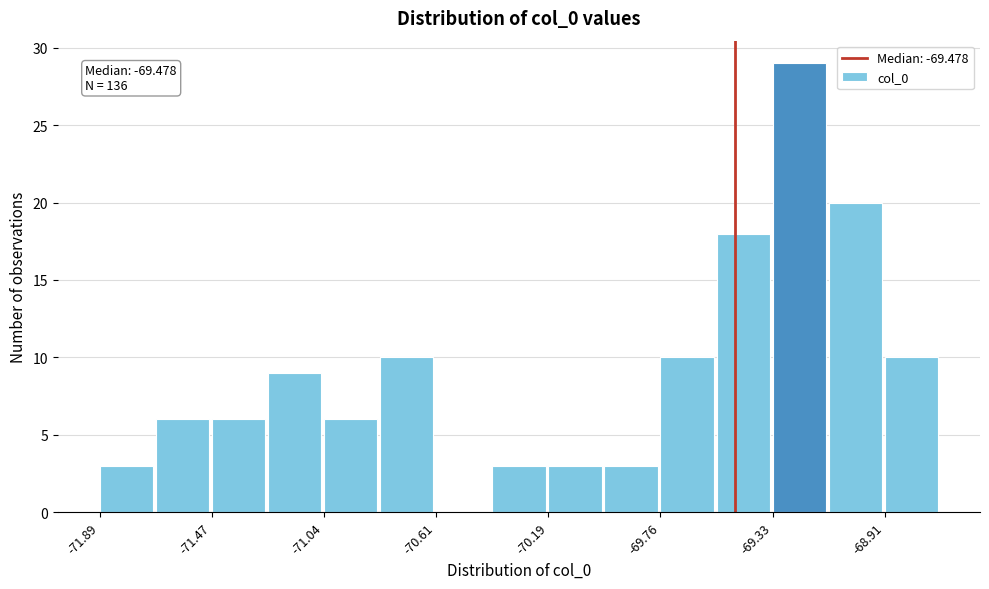

Over which range of the x-axis is the bar tallest?

-69.35 to -69.10